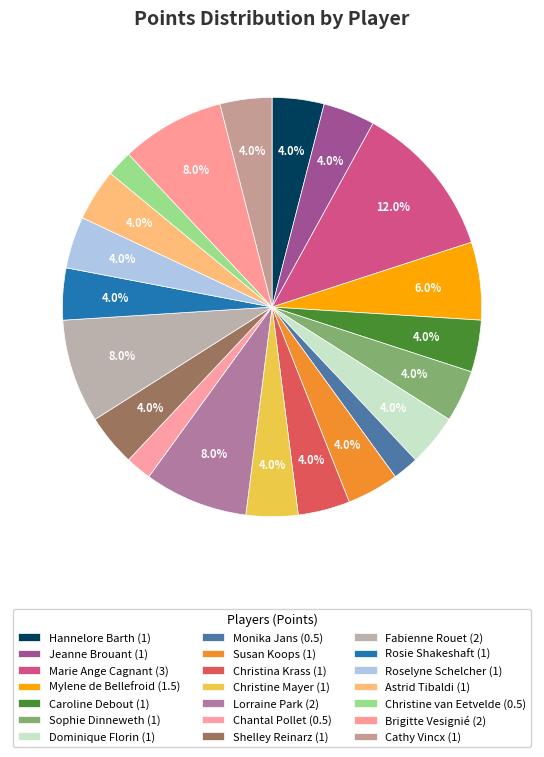

What is the largest slice in the pie chart?

Marie Ange Cagnant